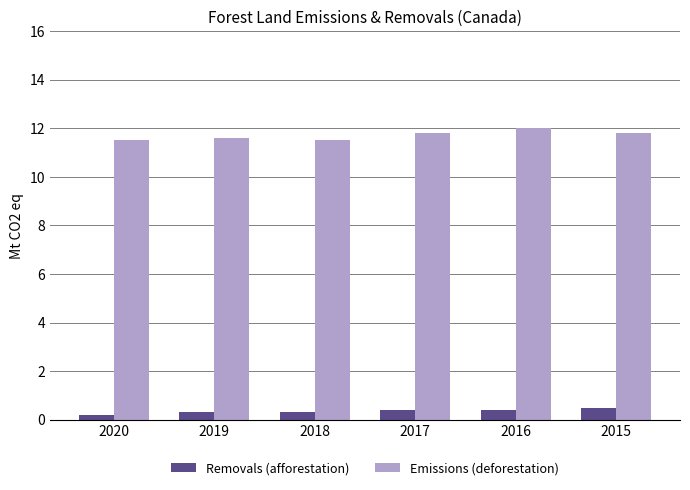

What is the difference between the Emissions (deforestation) values at 2015 and 2019?

0.2